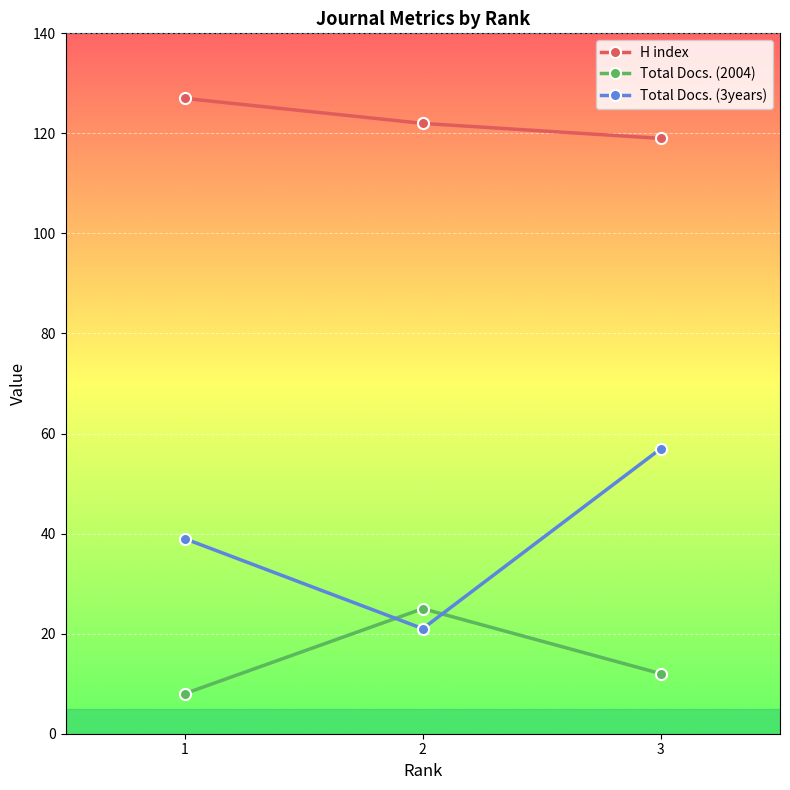

Rank the series by their average value, from lowest to highest.

Total Docs. (2004), Total Docs. (3years), H index